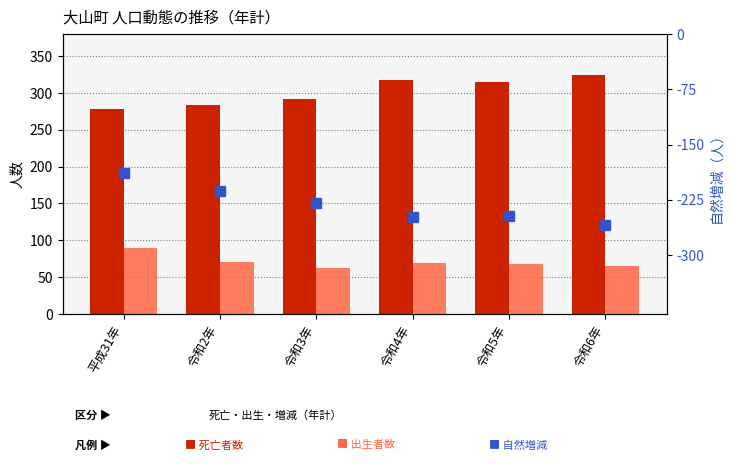

At how many categories does at least one series exceed -49?

6